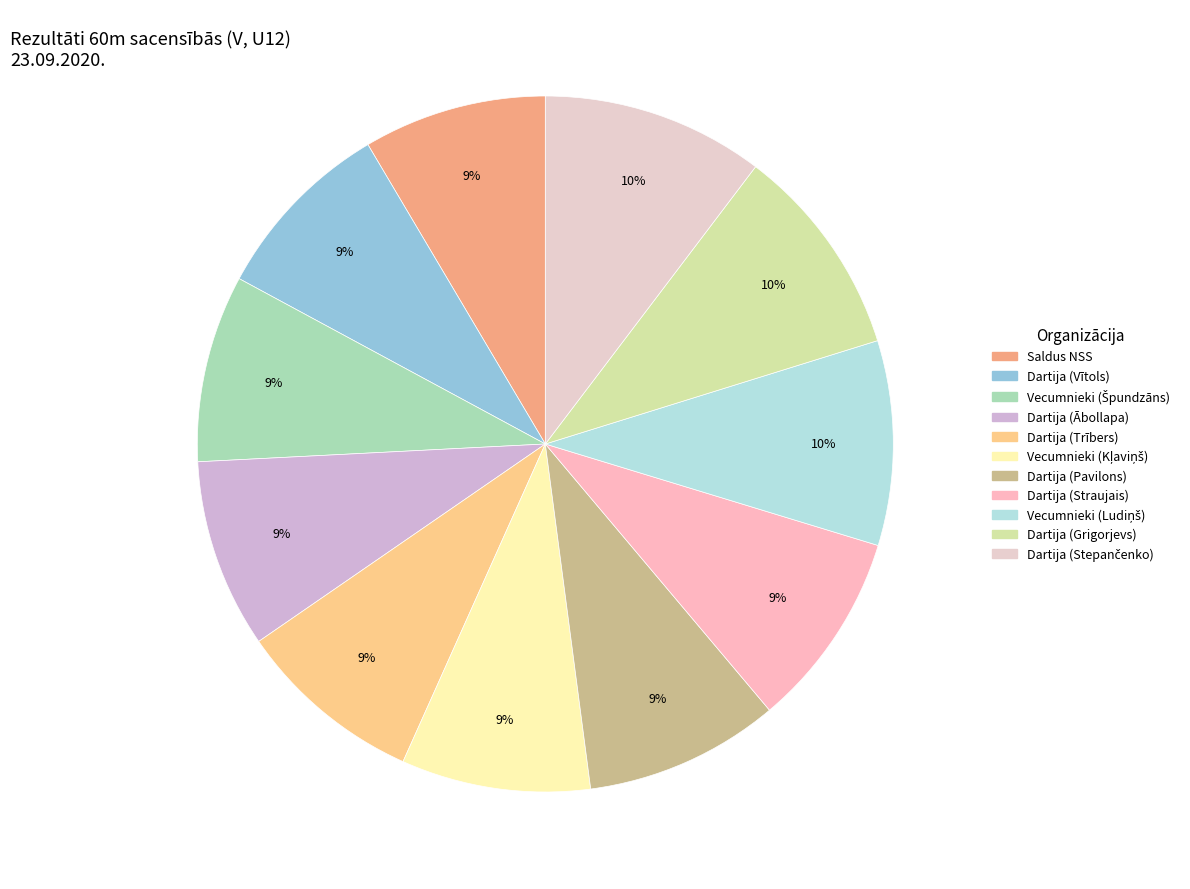

How much of the chart is everything except Dartija (Straujais)?

90.9%